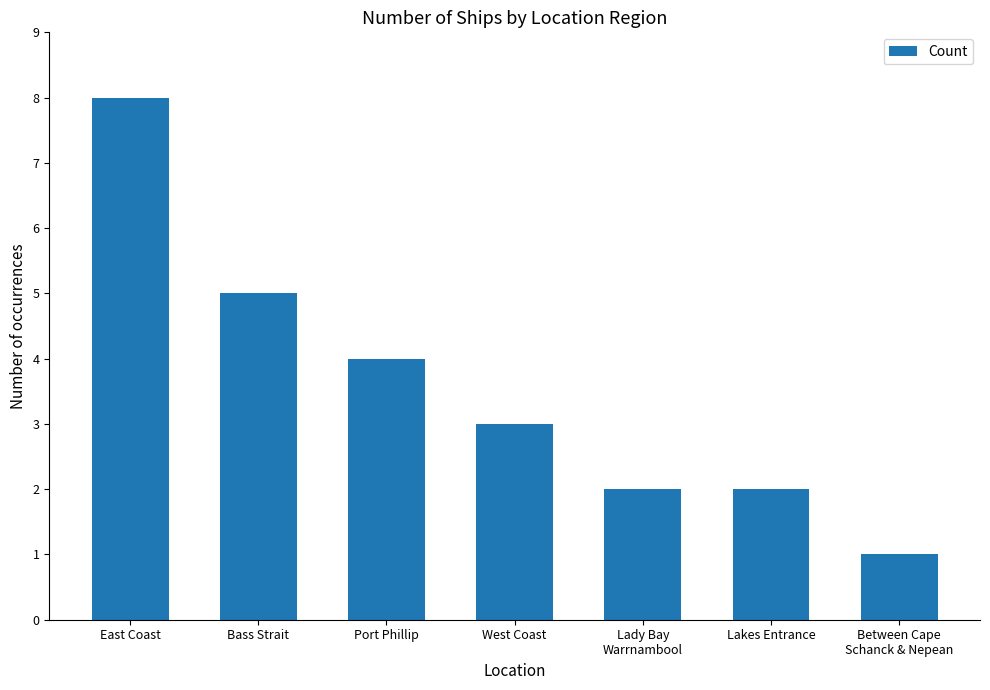

What is the change in value from West Coast to Lady Bay
Warrnambool?

-1